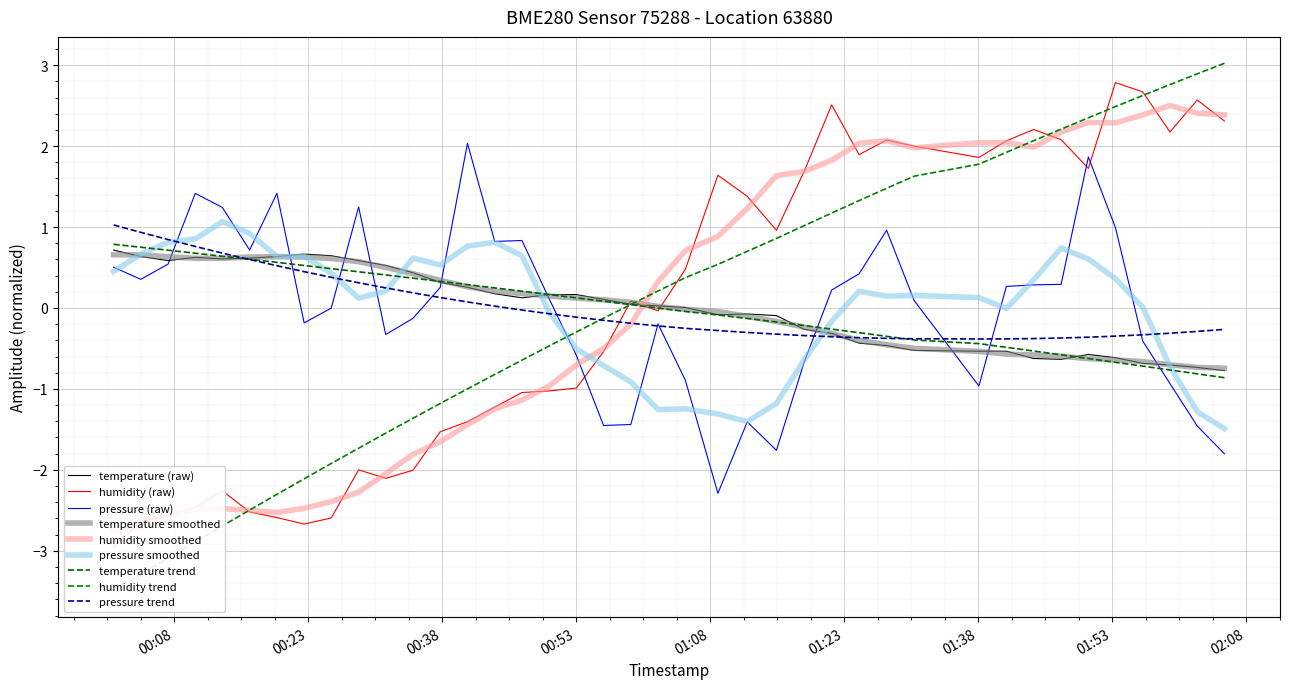

What is the minimum value for temperature smoothed?

-0.7